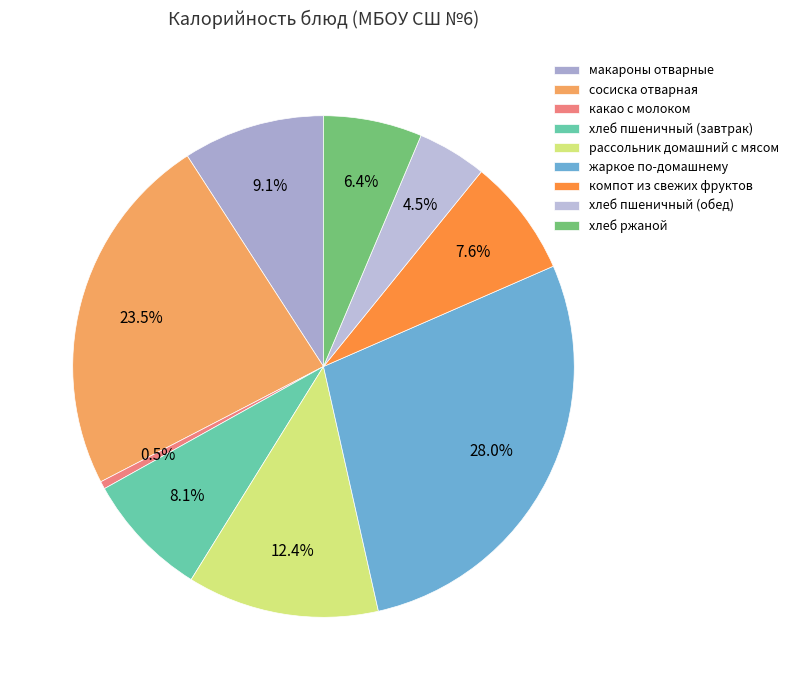

Which category has the biggest portion of the pie?

жаркое по-домашнему